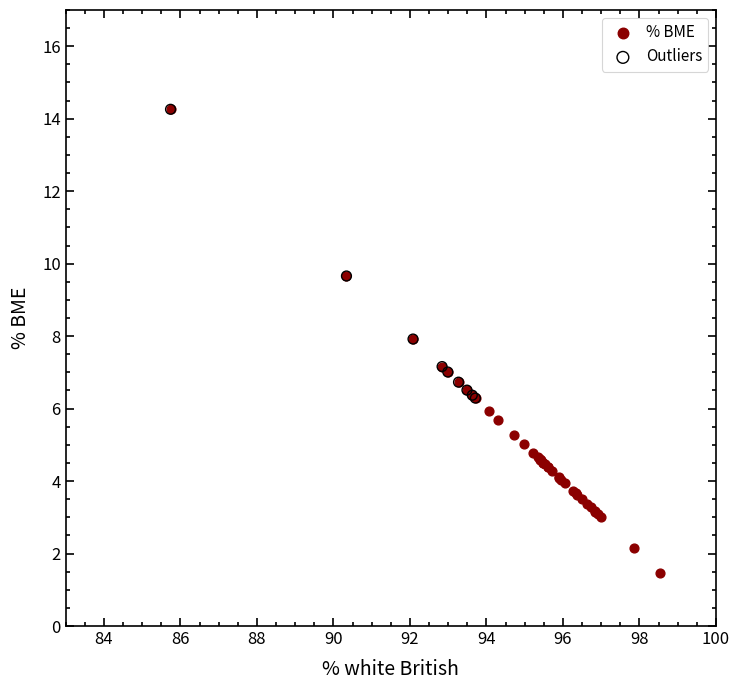

Which series reaches the minimum Y coordinate?

% BME